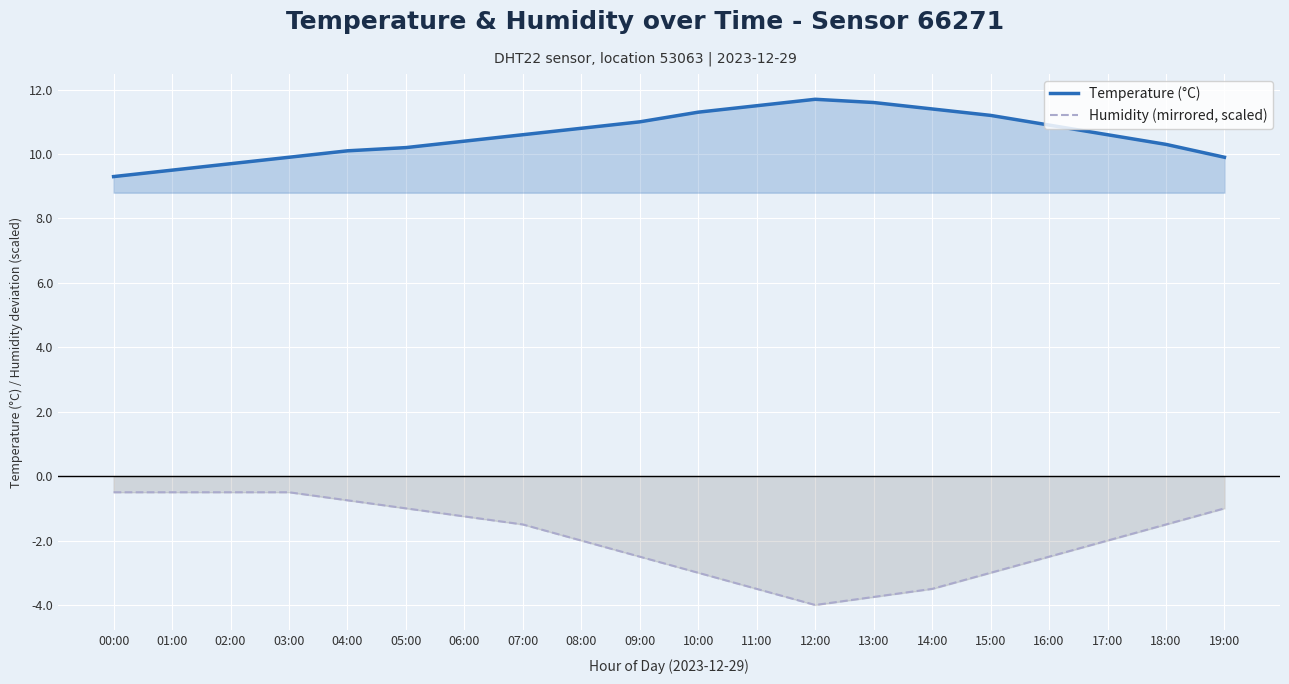

Which series changed the most between 02:00 and 03:00?

Temperature (°C)